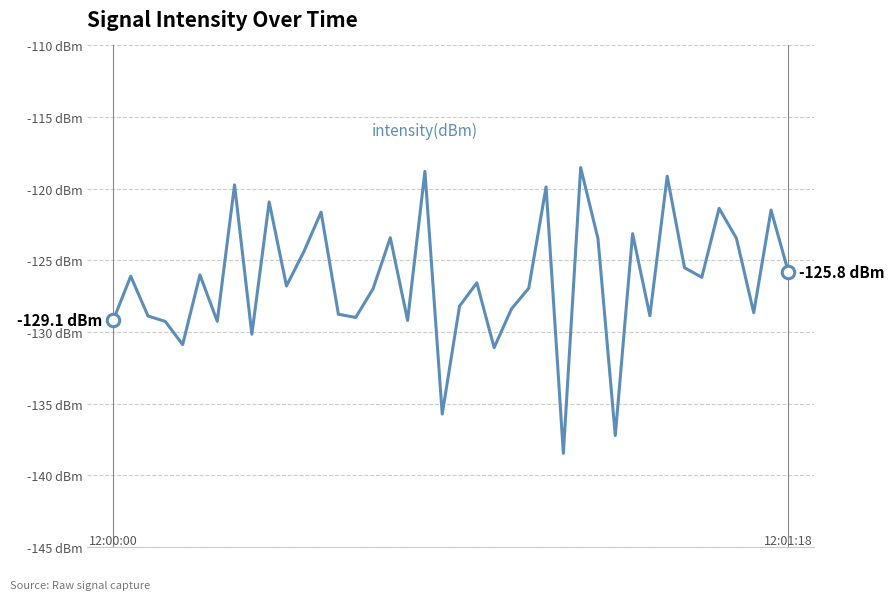

What is the sum of all values?

-5057.3